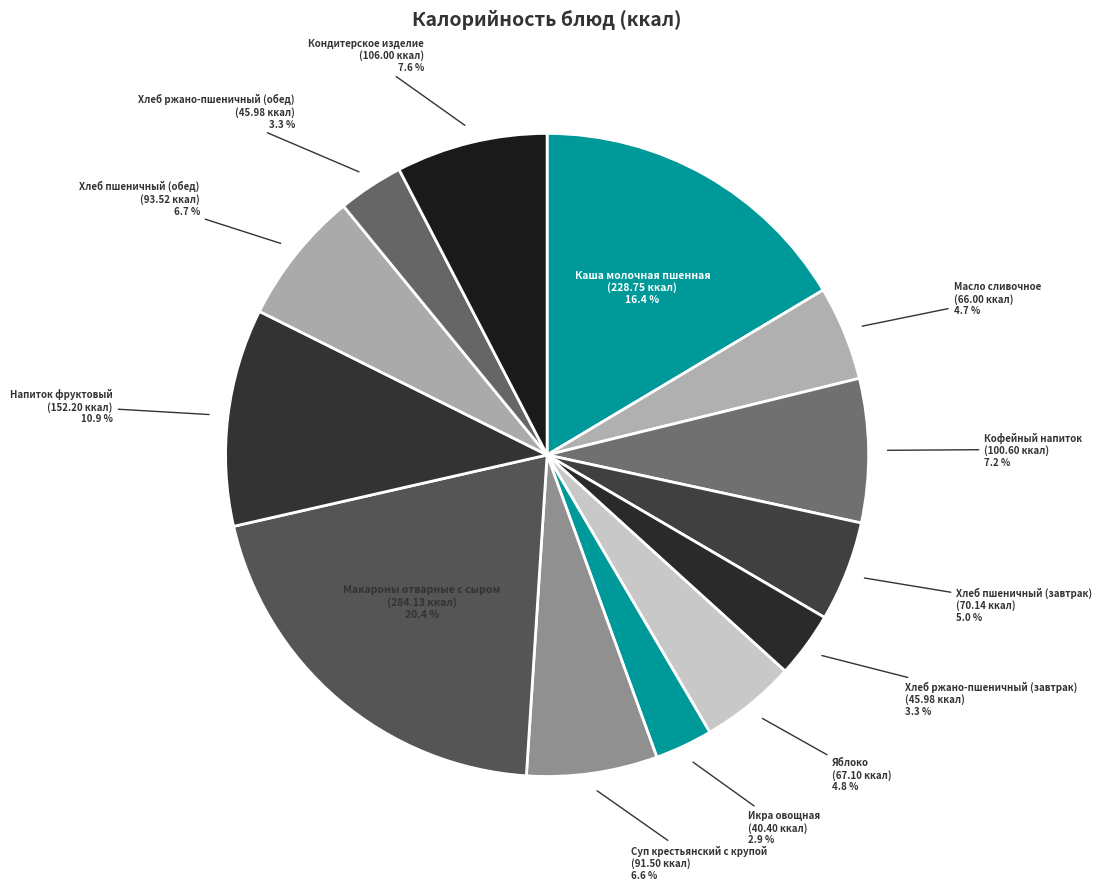

Combined, do Хлеб пшеничный (обед) and Напиток фруктовый account for over 50%?

No